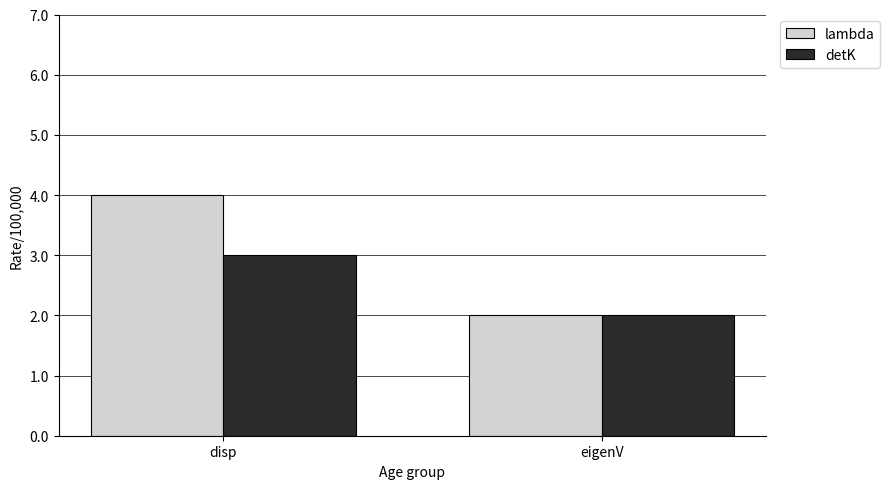

How many bars are there in each group?

2